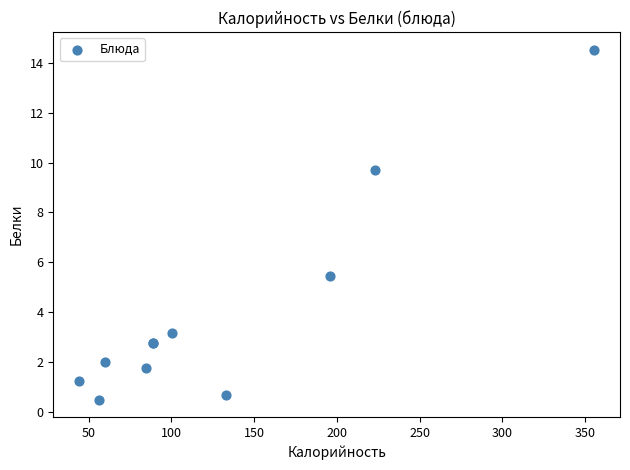

What Y value in the scatter plot is closest to 7?

5.5